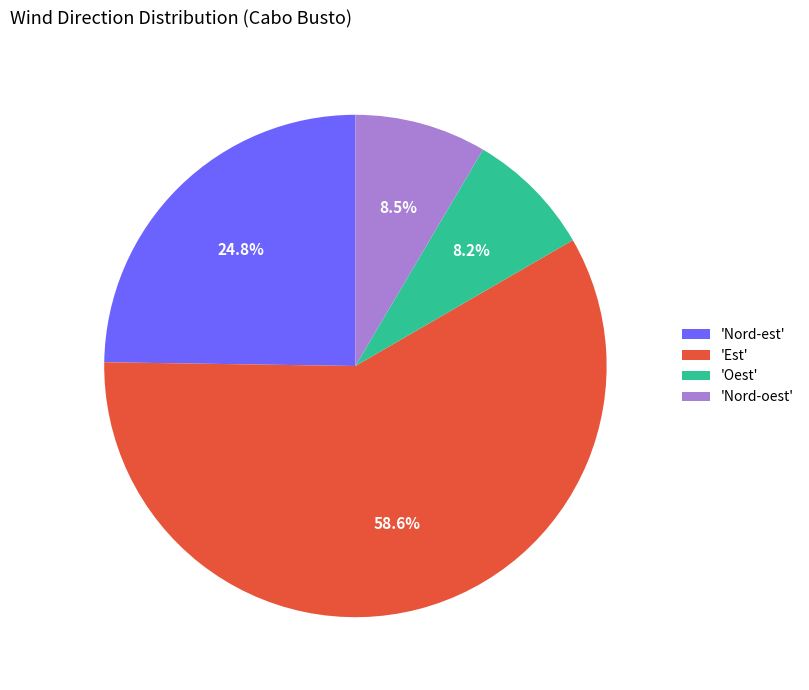

What is the ratio of the value at 'Nord-oest' to the value at 'Nord-est'?

0.3